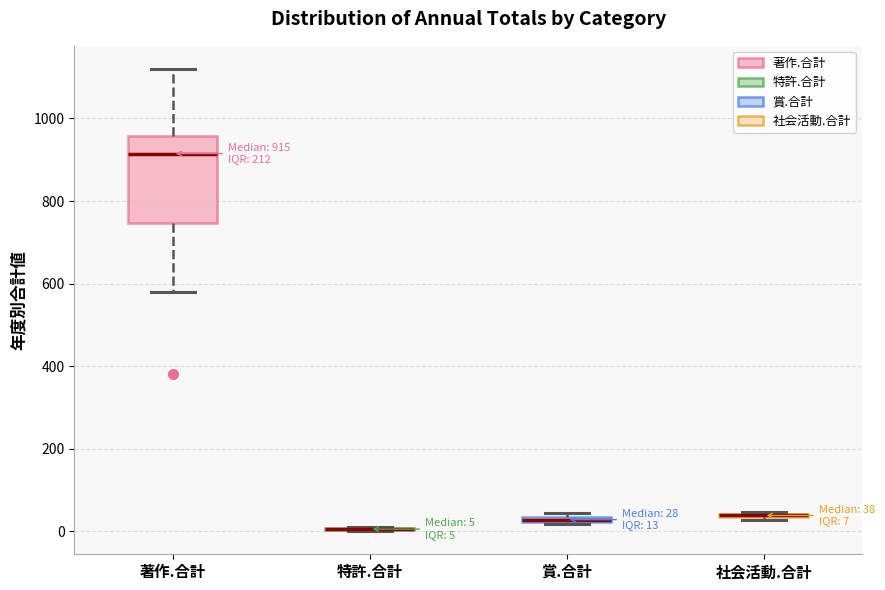

Comparing the boxes themselves (not the whiskers), which one is the tallest?

著作.合計